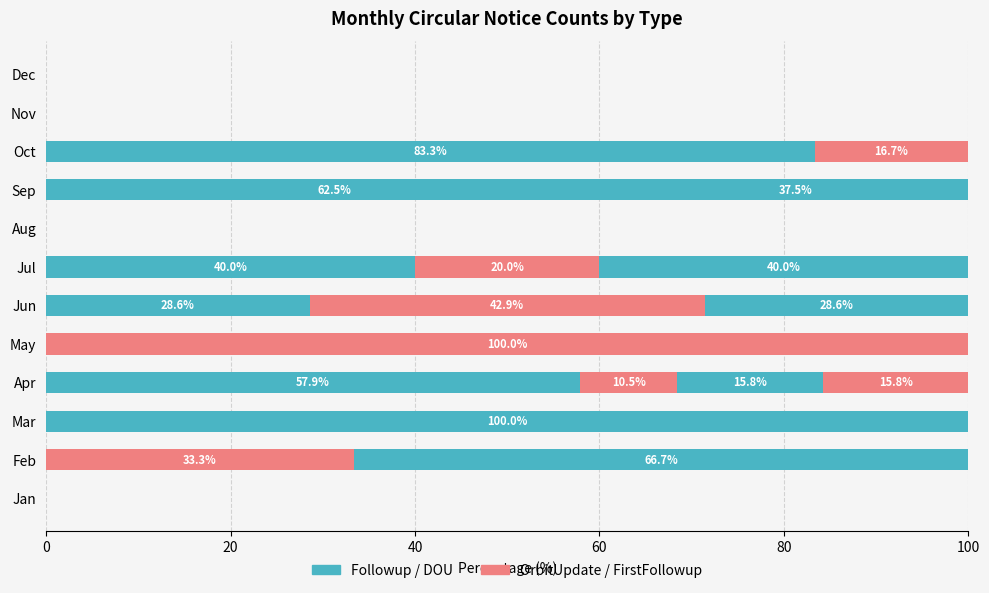

Count the number of categories in the chart.

12